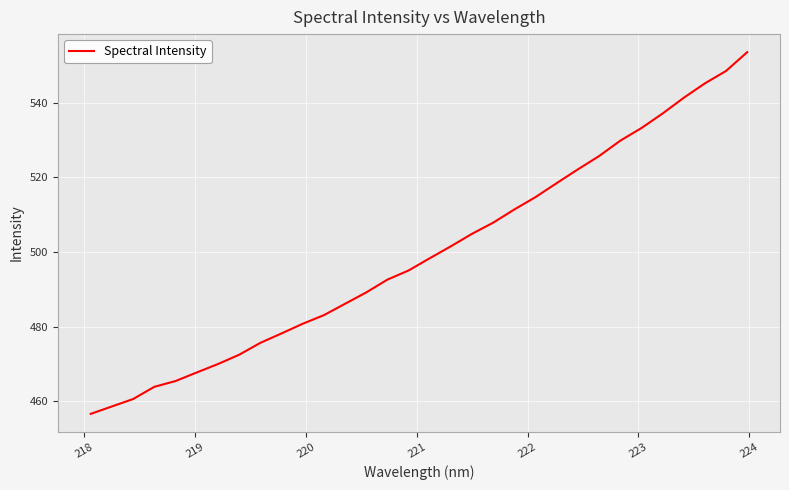

What is the maximum value shown in the chart?

553.5